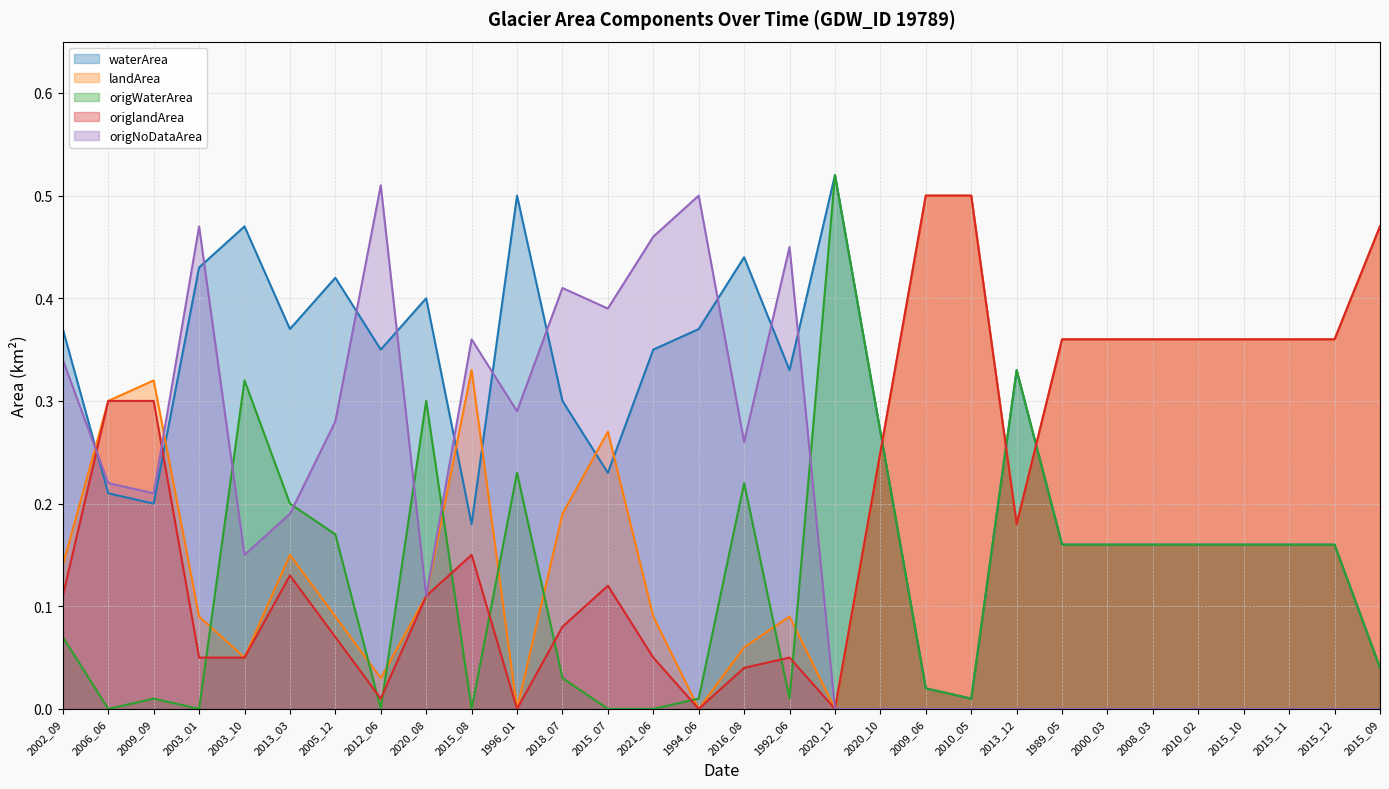

What is the greatest value displayed?

0.5